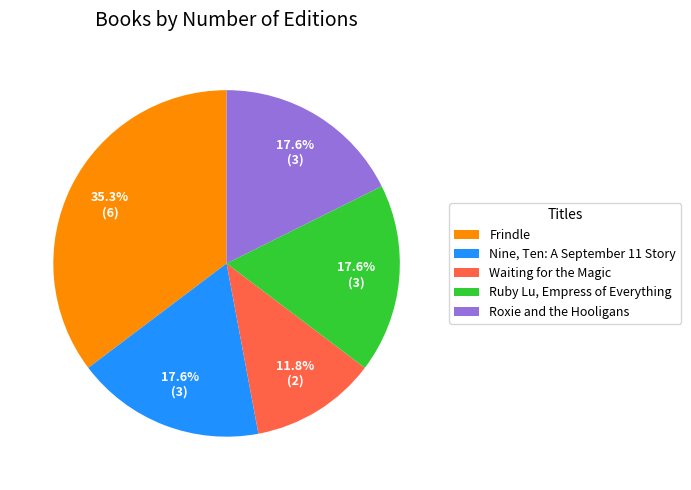

The Frindle slice represents 35% of the pie. True or false?

True